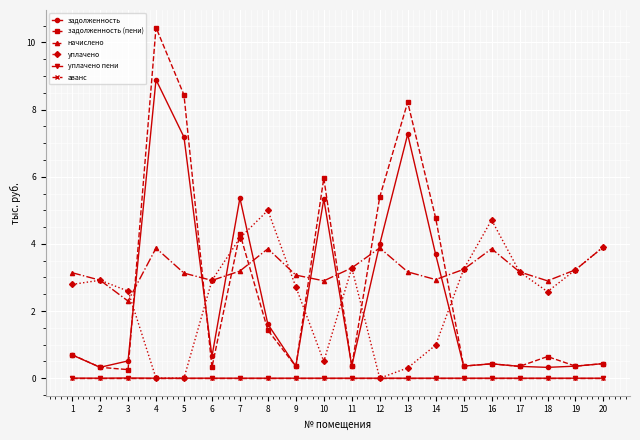

What is the highest value of the задолженность (пени) series?

10.4